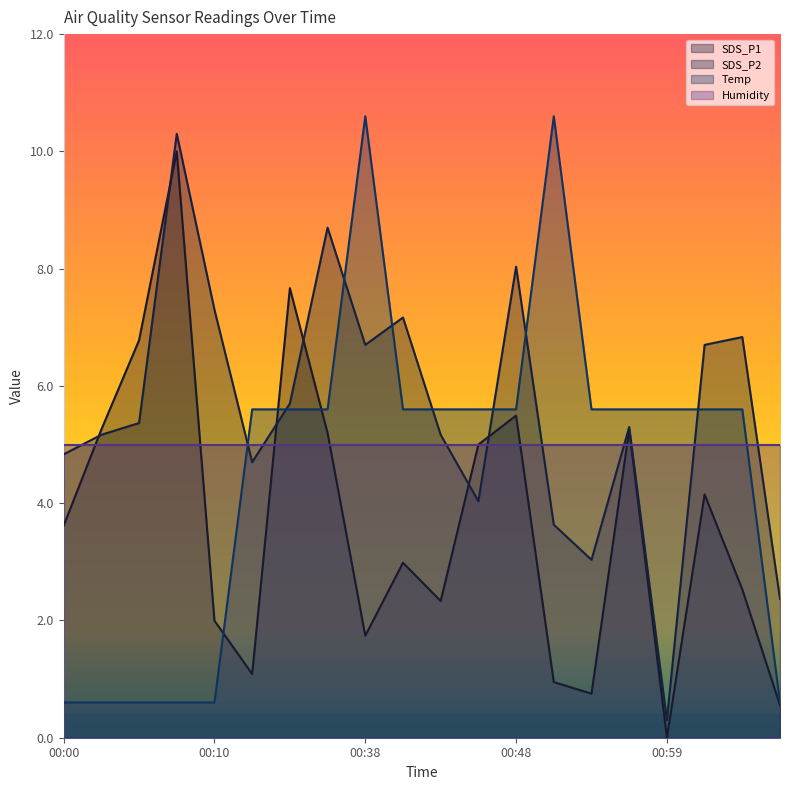

At which category is the sum across all series the highest?

00:07